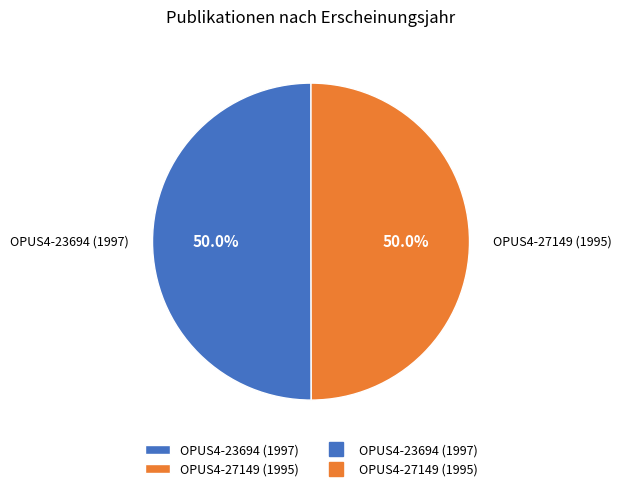

To the nearest percent, what is the average slice percentage?

50%